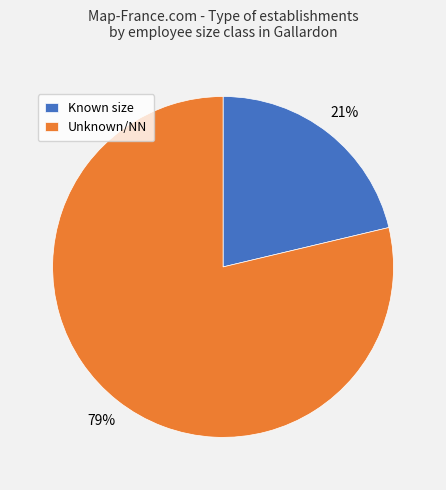

Which slice represents more than half of the pie?

Unknown/NN